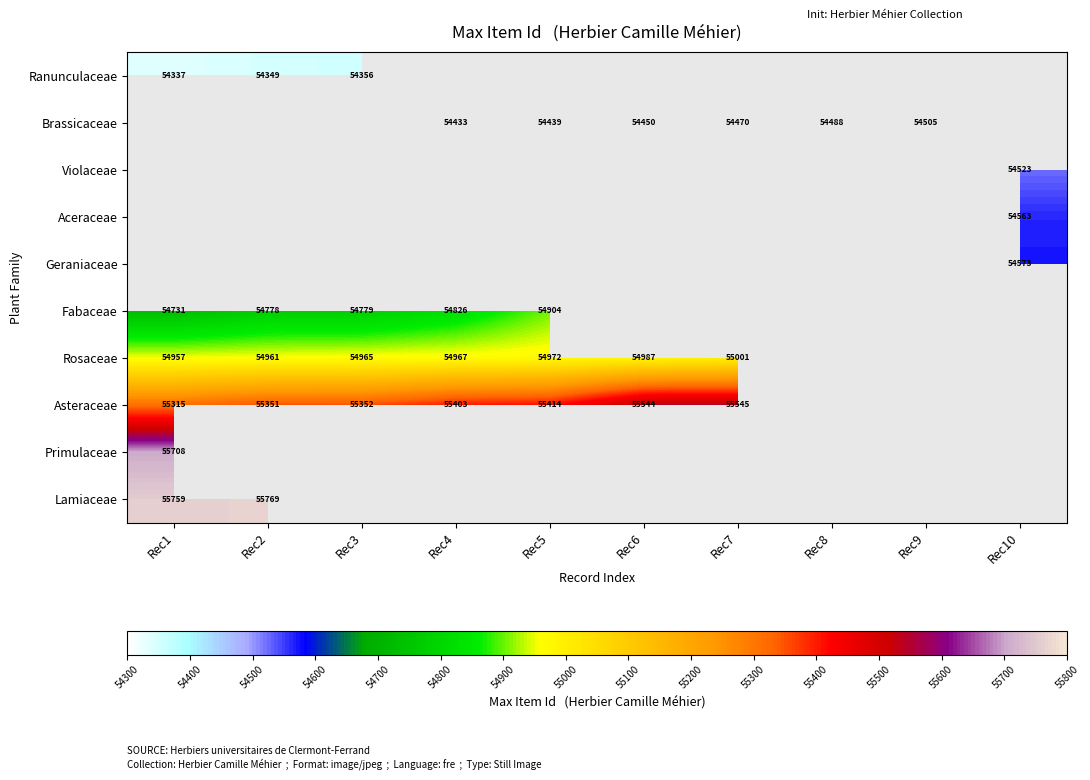

Which label corresponds to the largest value in the chart?

Rec2